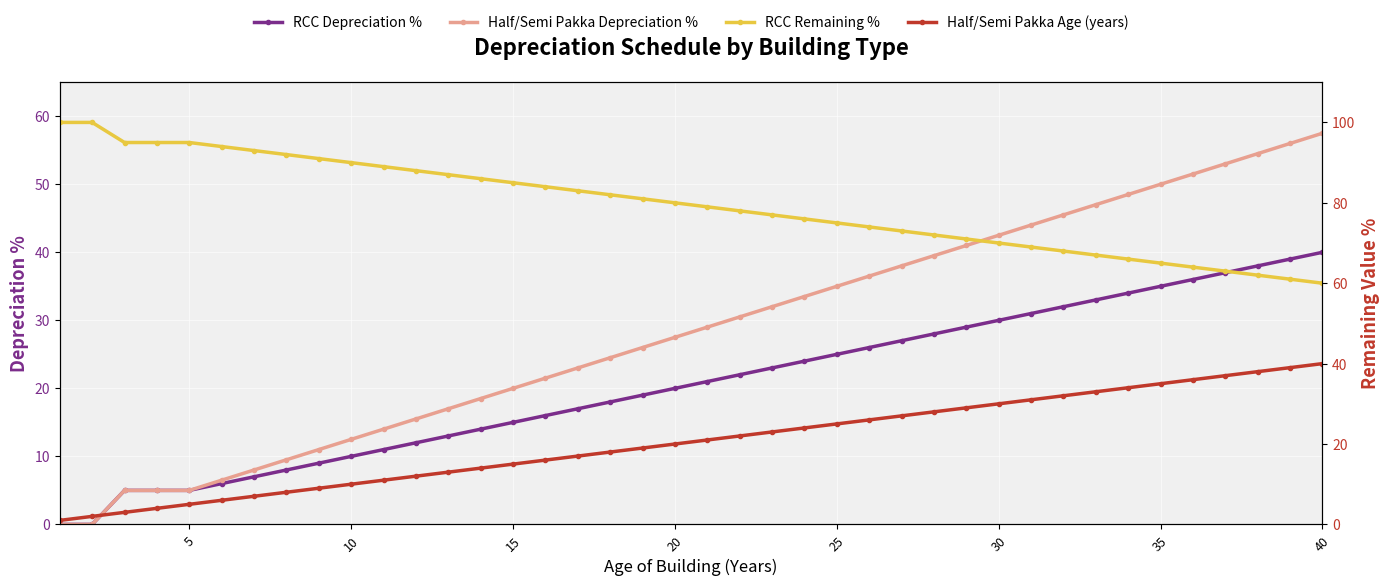

What is the sum of all Half/Semi Pakka Age (years) values?

820.0